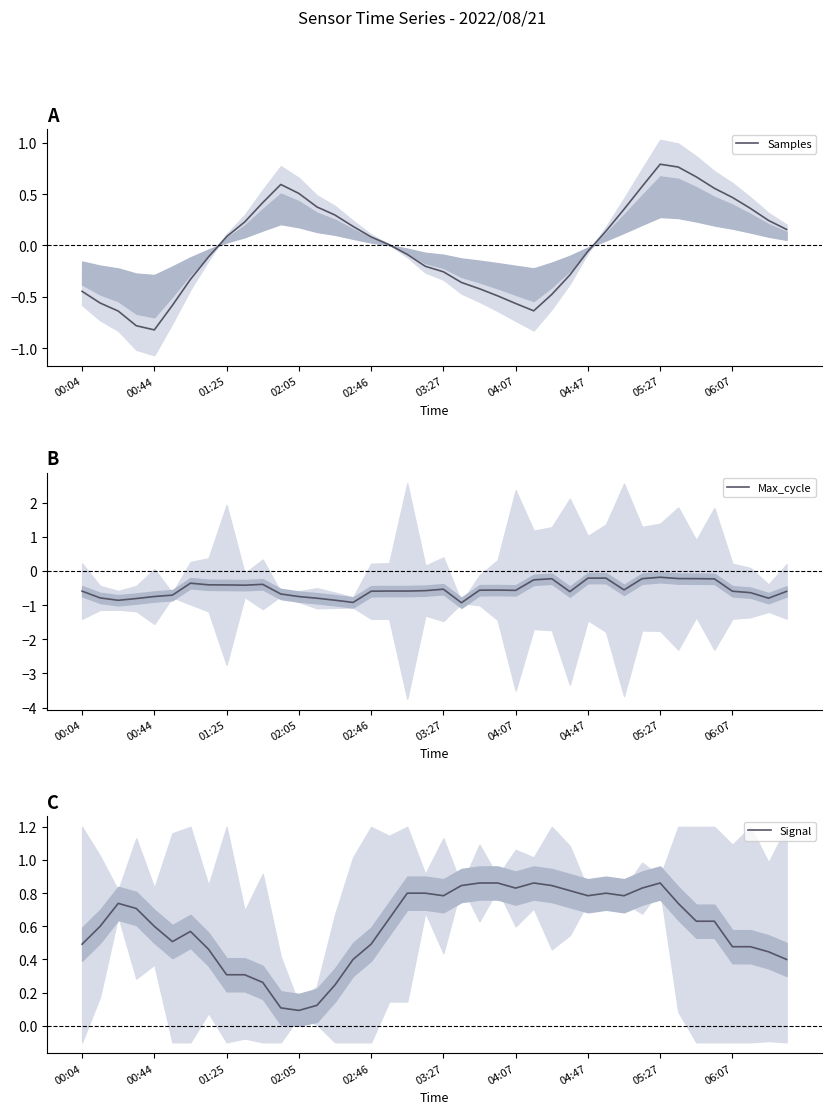

True or false: Samples and Signal intersect in this chart.

True